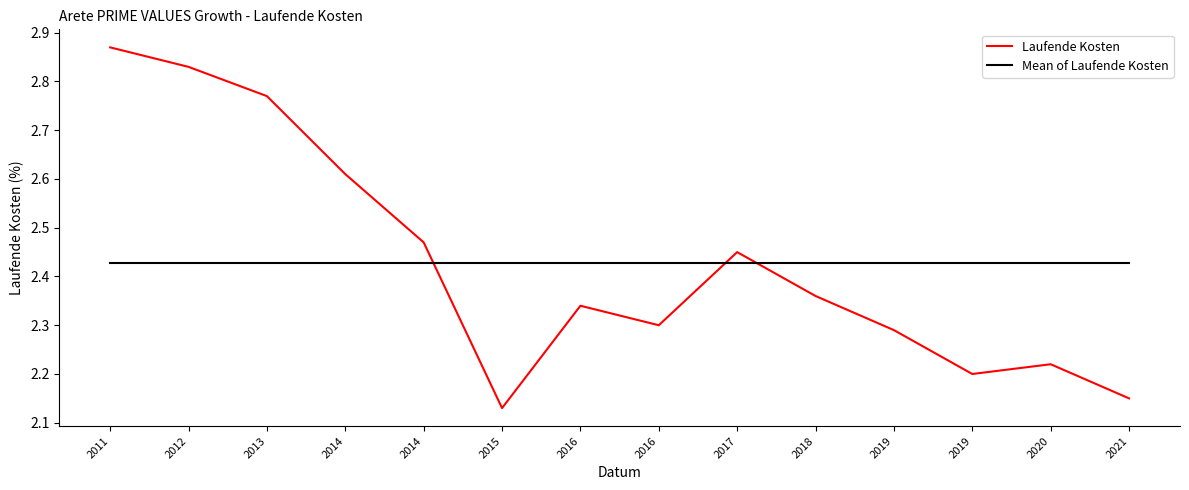

What is the difference between the highest and lowest values at 2016?

0.1